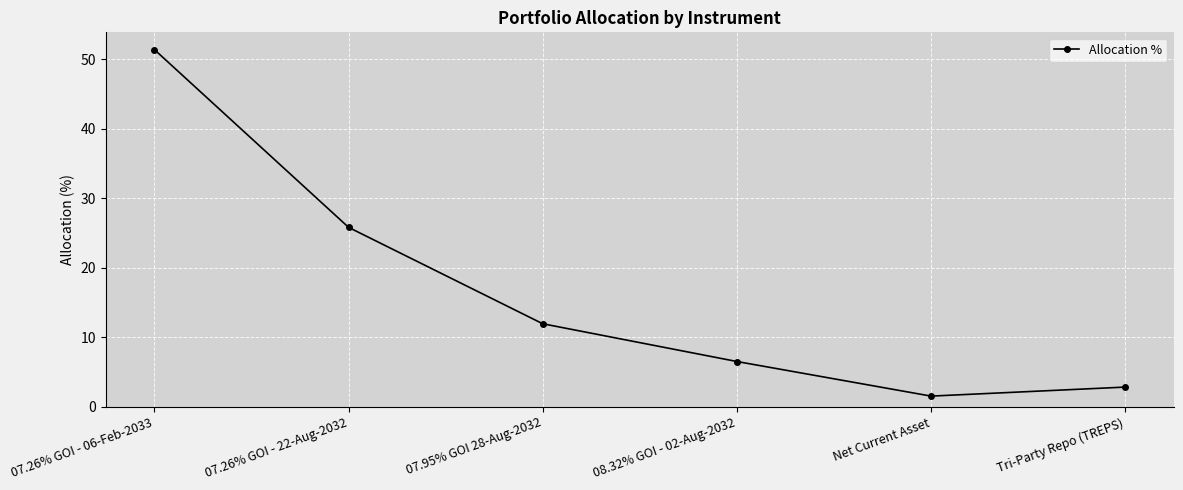

The chart shows a value of 4.5 at 08.32% GOI - 02-Aug-2032. True or false?

False